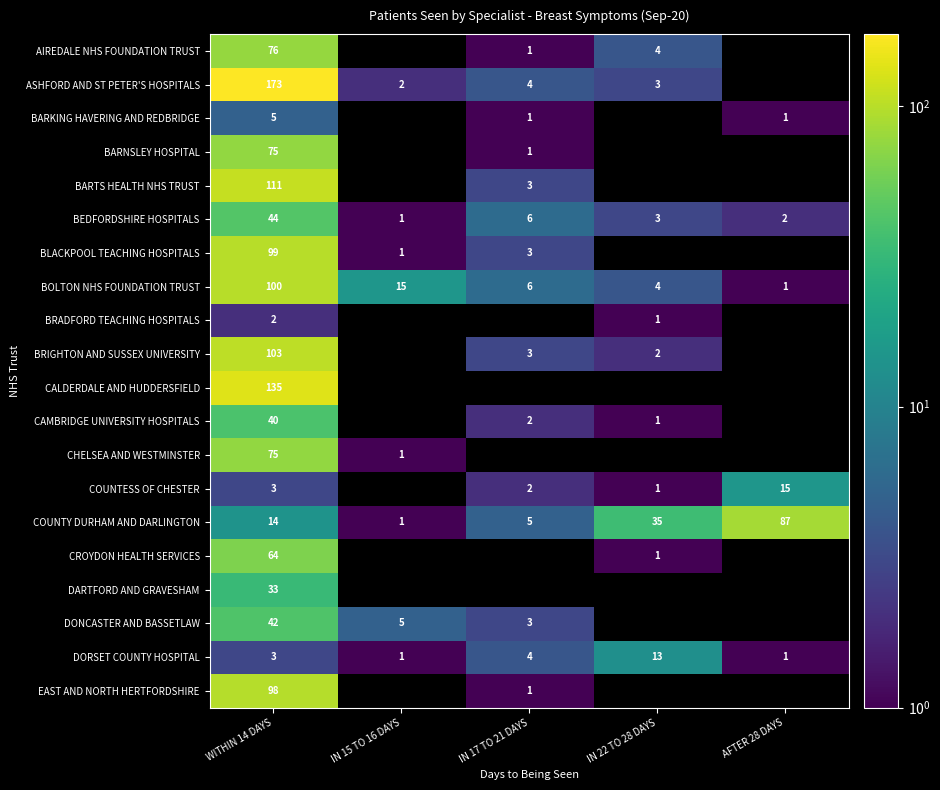

Which has a higher value, IN 17 TO 21 DAYS or WITHIN 14 DAYS?

WITHIN 14 DAYS